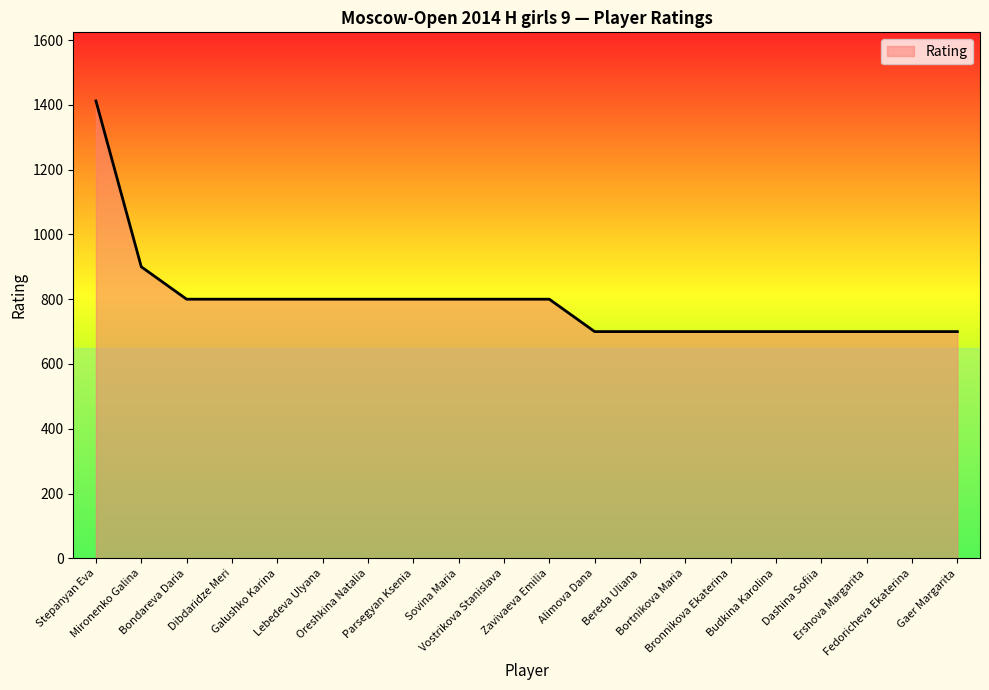

What is the smallest value displayed?

700